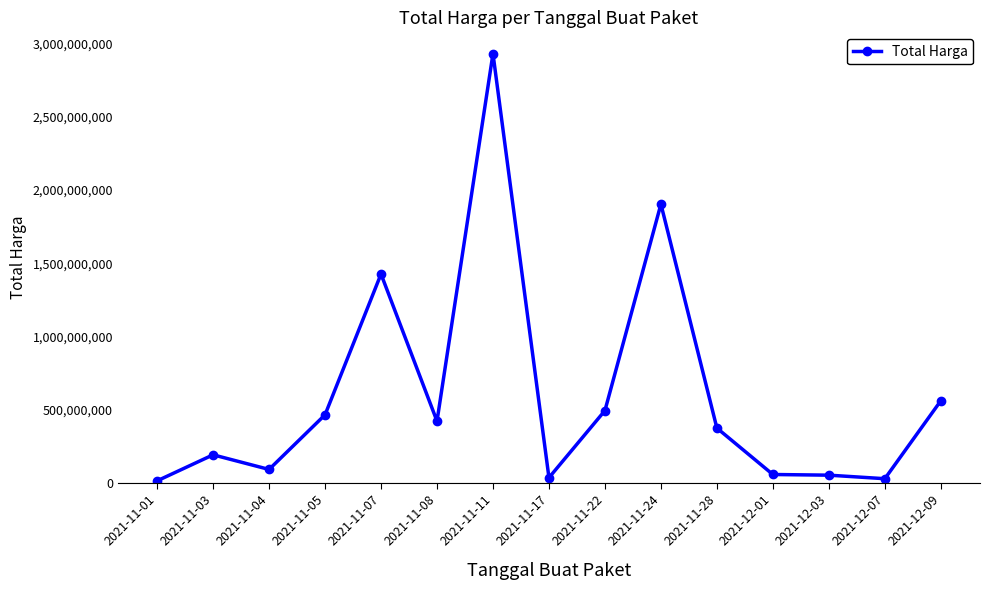

What is the difference between the maximum and minimum values?

2918774740